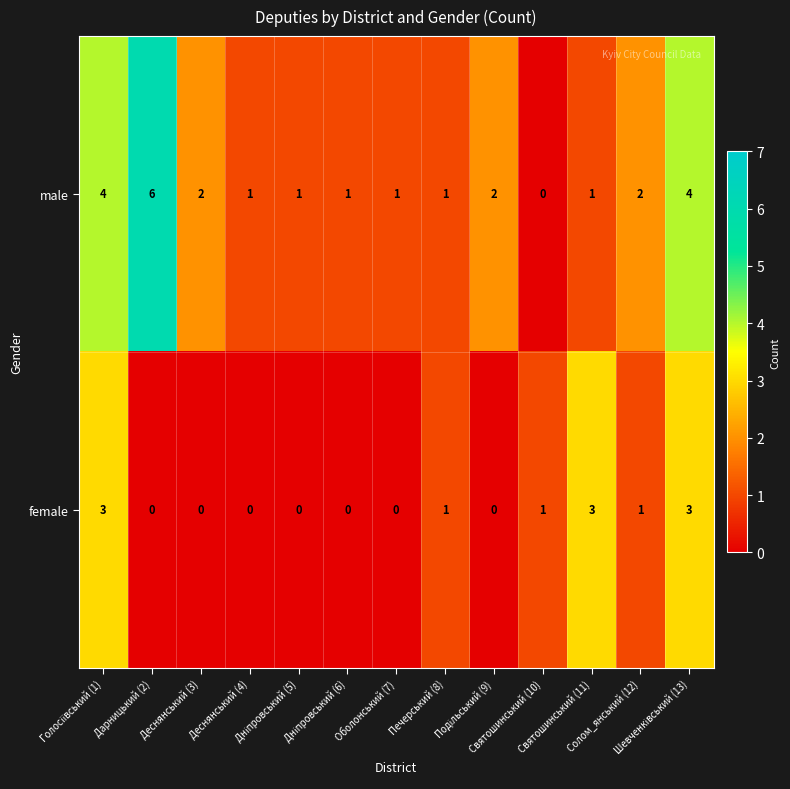

List the series in order of their peak value, highest first.

male, female